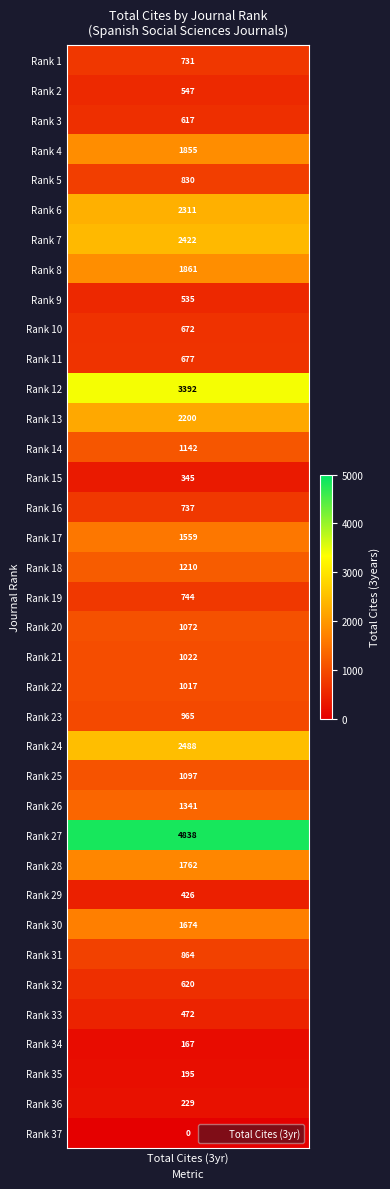

List the labels in order of value, smallest first.

37, 34, 35, 36, 15, 29, 33, 9, 2, 3, 32, 10, 11, 1, 16, 19, 5, 31, 23, 22, 21, 20, 25, 14, 18, 26, 17, 30, 28, 4, 8, 13, 6, 7, 24, 12, 27